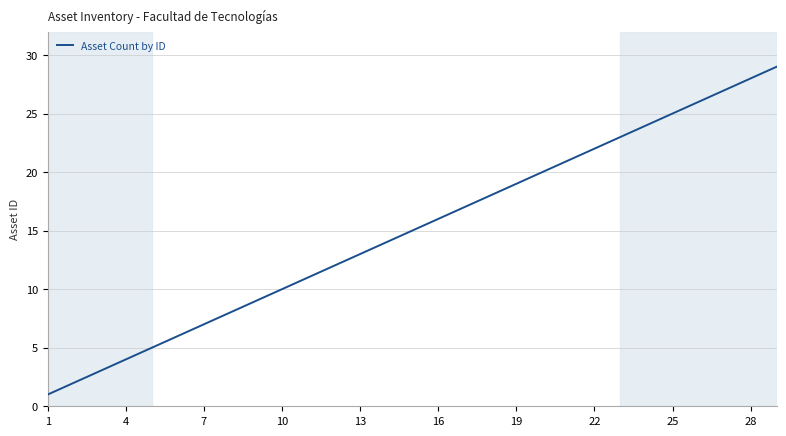

What is the maximum value shown in the chart?

29